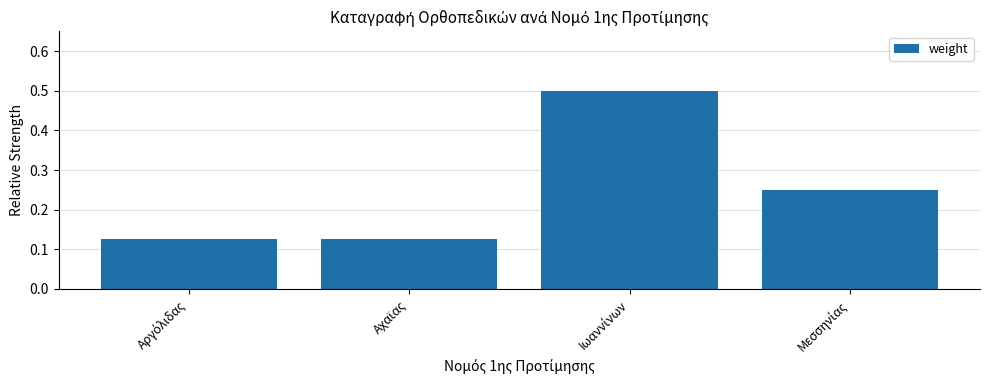

Count the values in the range 0 to 1.

4